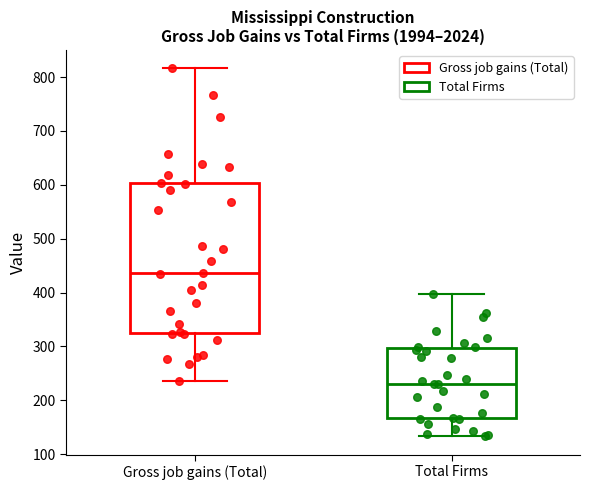

Where does the upper whisker of the box for Gross job gains (Total) end on the y-axis? The values are not printed on the chart, so give them approximately, as read against the axis.

820